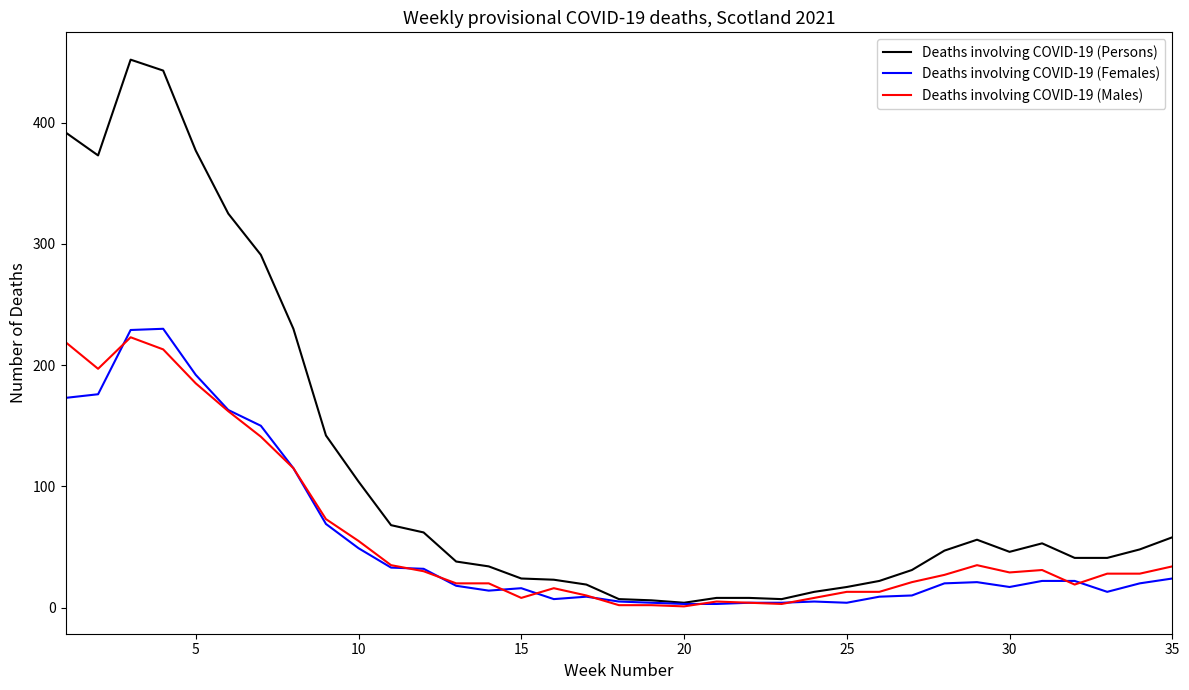

What is the highest value of the Deaths involving COVID-19 (Females) series?

230